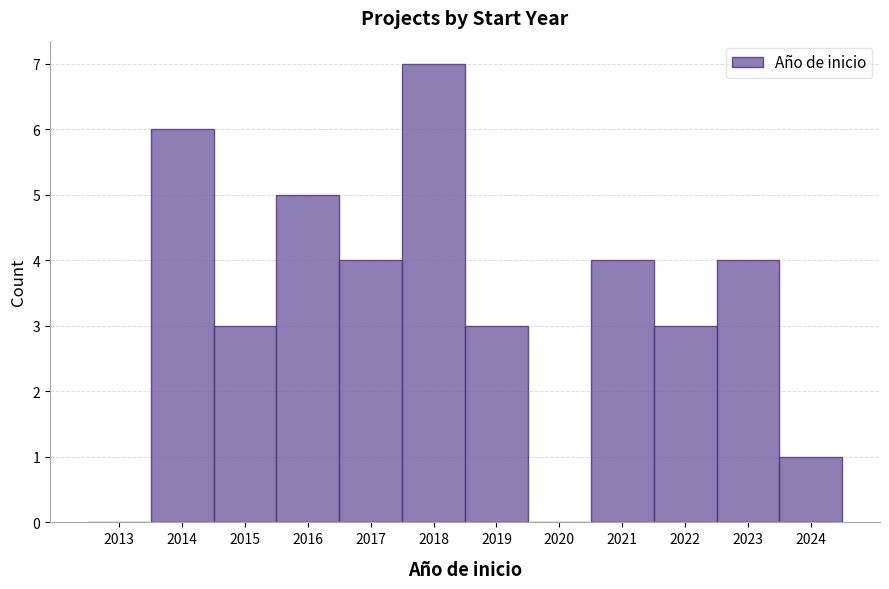

Reading right to left, extract all data points from this chart.

2024=1	2023=4	2022=3	2021=4	2020=0	2019=3	2018=7	2017=4	2016=5	2015=3	2014=6	2013=0